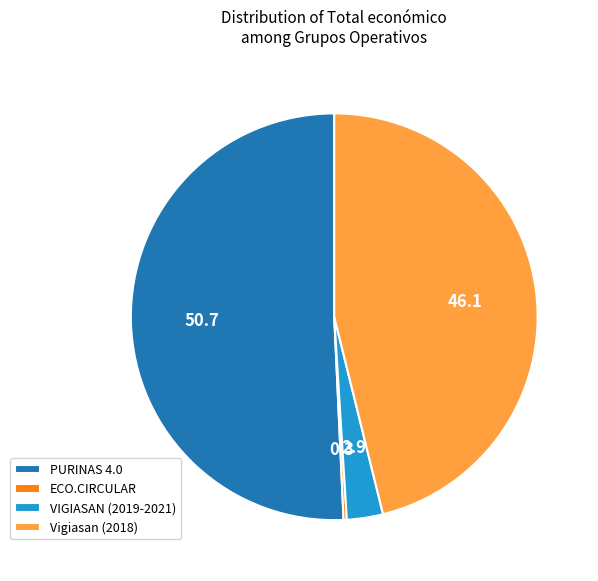

Which category has the biggest portion of the pie?

PURINAS 4.0